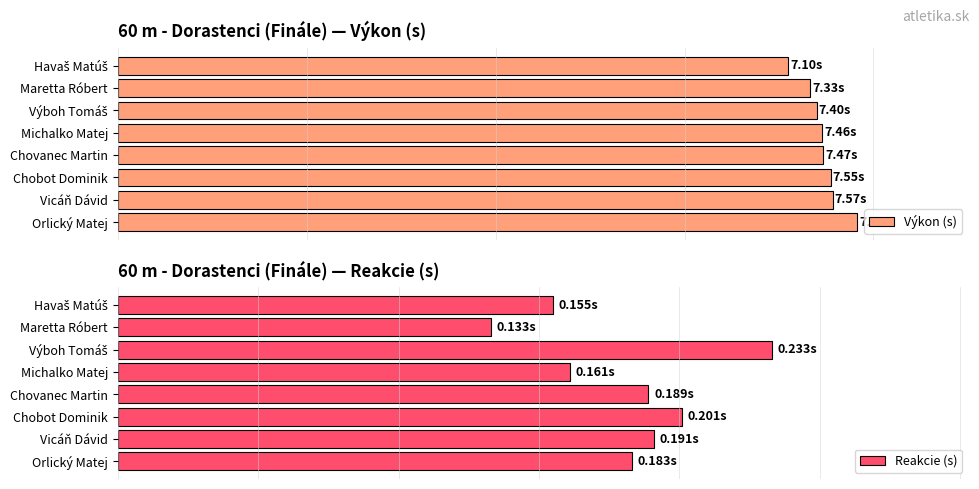

List the series in order of their peak value, lowest first.

Reakcie (s), Výkon (s)